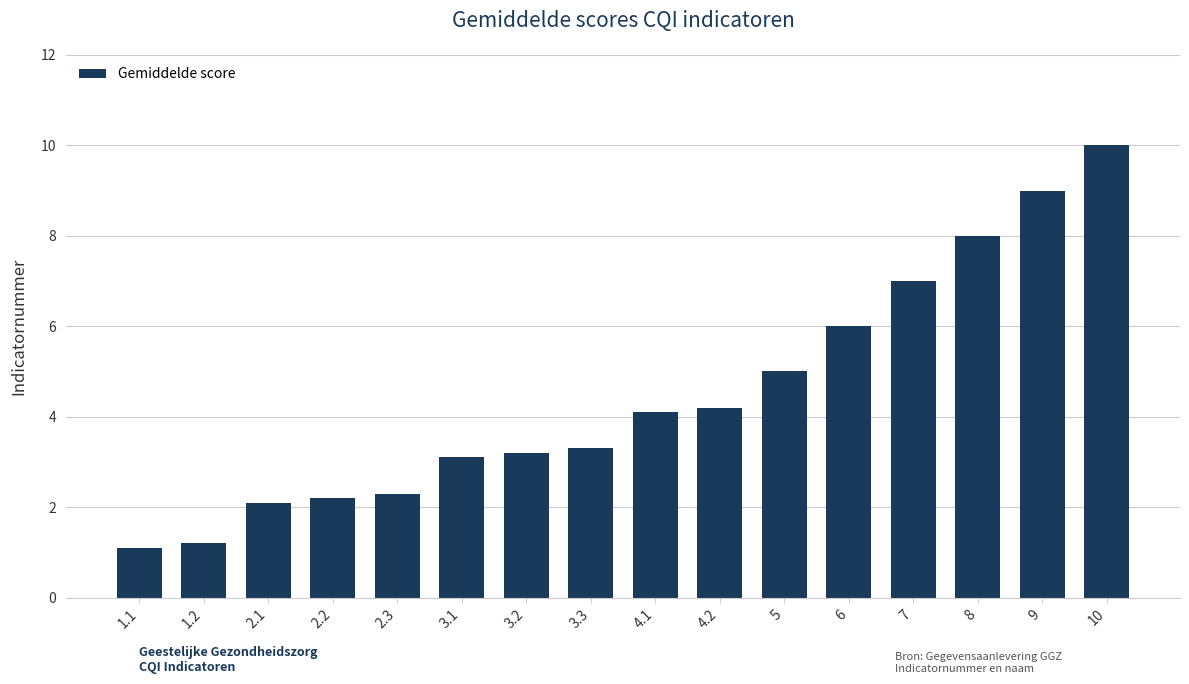

Is it true that the value at 4.1 is 5.6?

False